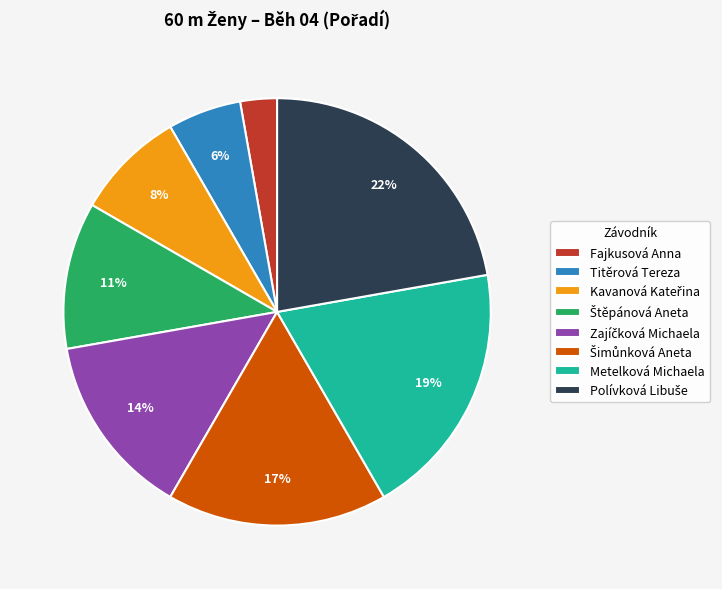

Is it true that Fajkusová Anna is 3% of the pie?

True